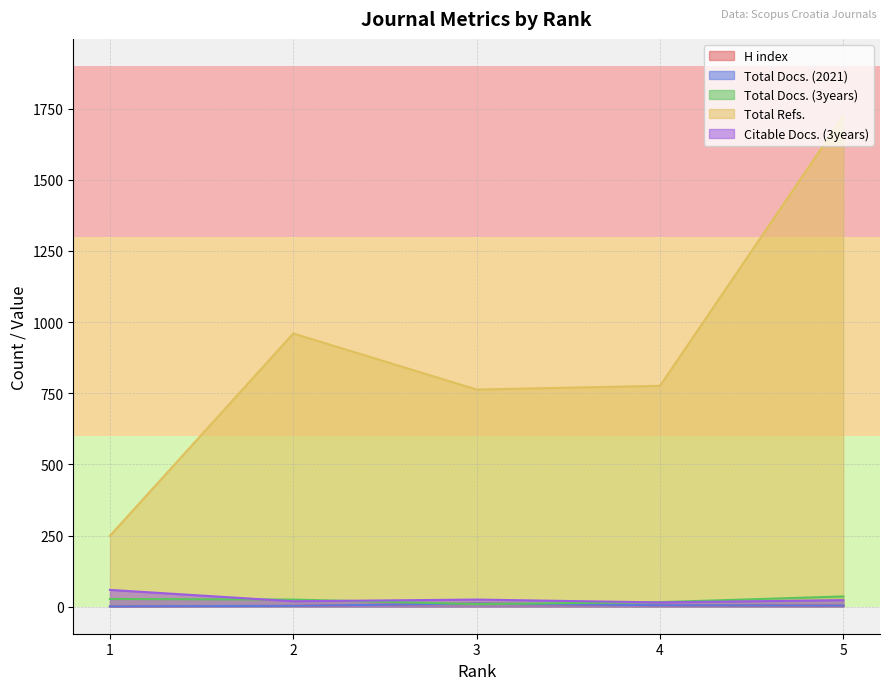

Which series has the largest total across all categories?

Total Refs.